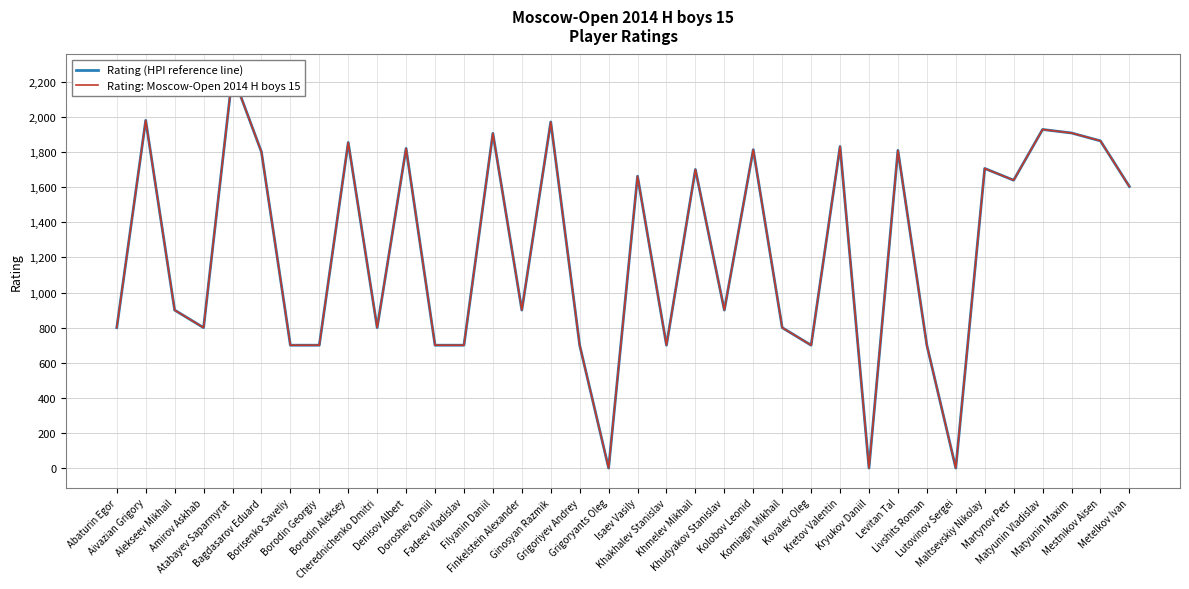

Reading left to right, list all the values displayed in this chart.

Rating (HPI reference line): 800	1981	900	800	2244	1801	700	700	1855	800	1821	700	700	1907	900	1972	700	0	1663	700	1701	900	1814	800	700	1832	0	1810	700	0	1707	1640	1929	1909	1864	1604
Rating: Moscow-Open 2014 H boys 15: 800	1981	900	800	2244	1801	700	700	1855	800	1821	700	700	1907	900	1972	700	0	1663	700	1701	900	1814	800	700	1832	0	1810	700	0	1707	1640	1929	1909	1864	1604